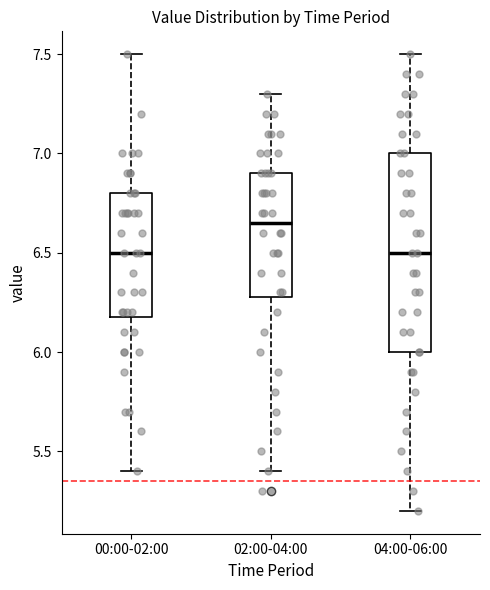

Reading left to right, transcribe this box plot: for each box, give where its median line is, the range the box spans, and where its two whiskers end, as read against the y-axis. The values are not printed on the chart, so give them approximately, as read against the axis.

00:00-02:00: median 6.50, box 6.20 to 6.80, whiskers 5.40 to 7.50
02:00-04:00: median 6.65, box 6.30 to 6.90, whiskers 5.40 to 7.30
04:00-06:00: median 6.50, box 6.00 to 7.00, whiskers 5.20 to 7.50